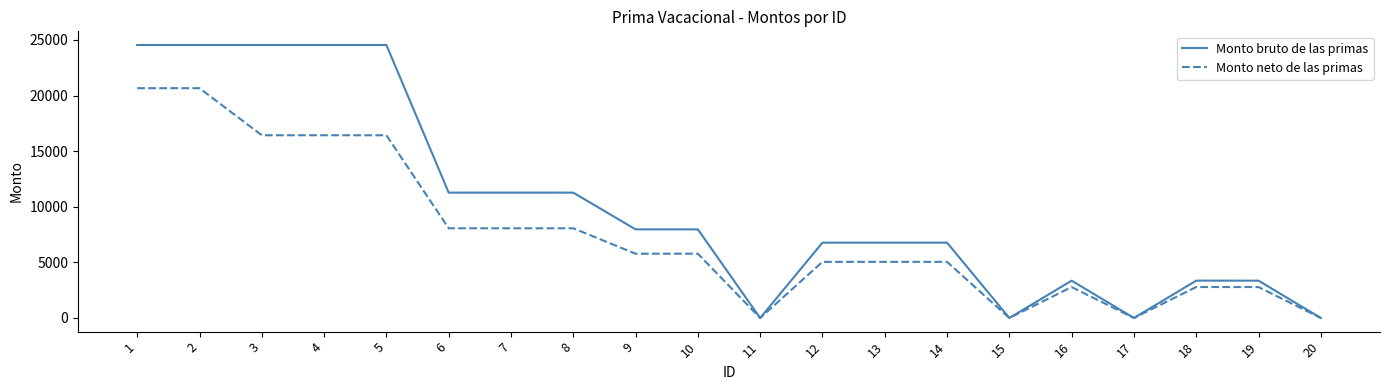

Which series has the widest spread of values?

Monto bruto de las primas